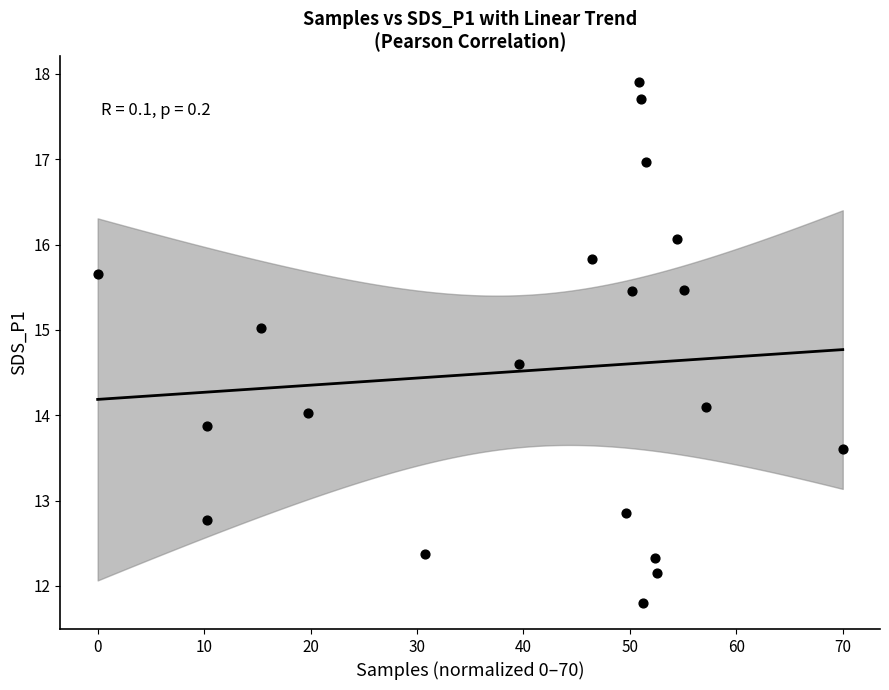

What is the range of Y values (max minus min)?

6.1